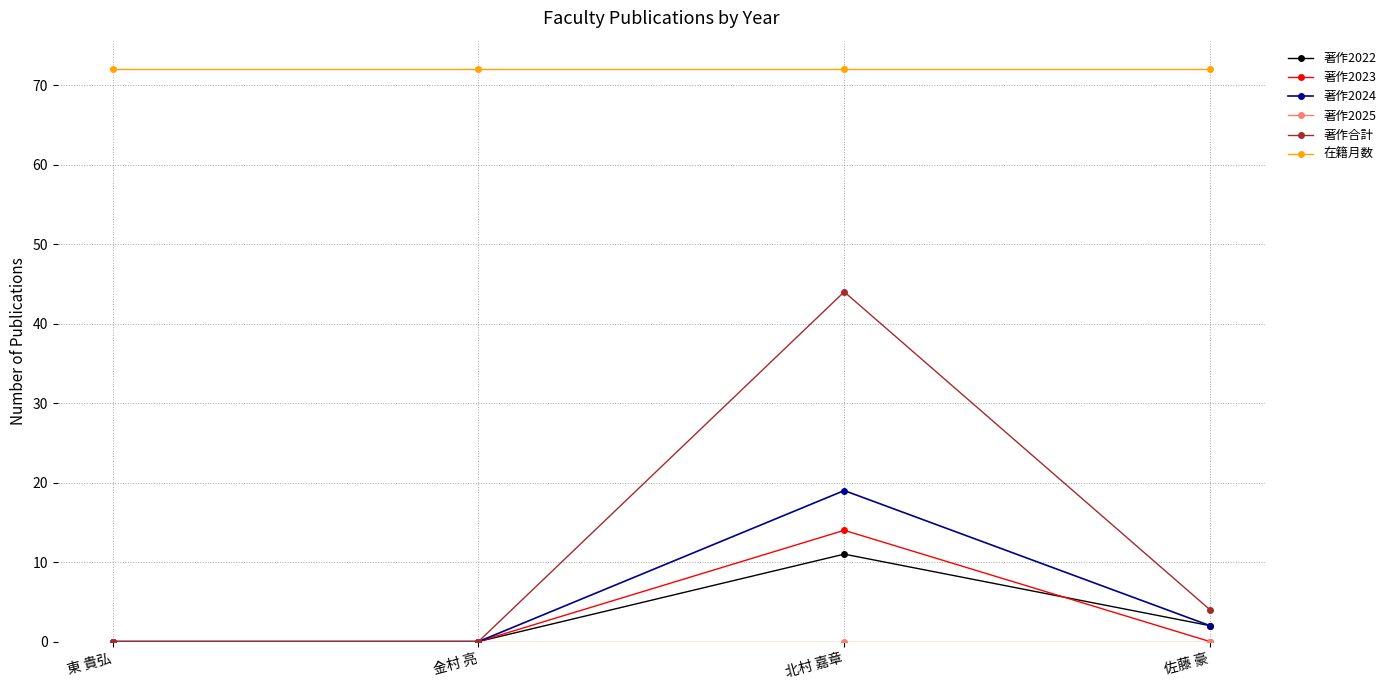

What is the highest value of the 在籍月数 series?

72